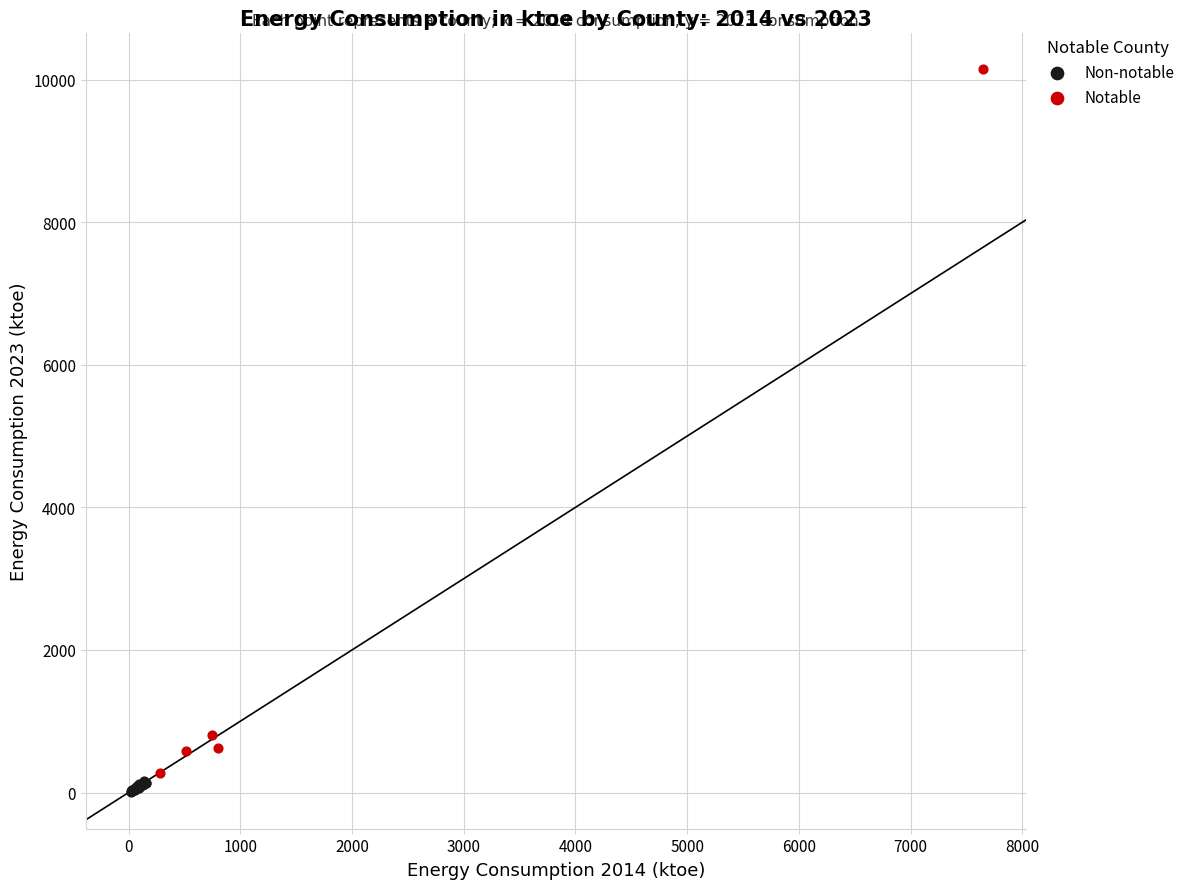

Which series reaches the minimum Y coordinate?

Non-notable